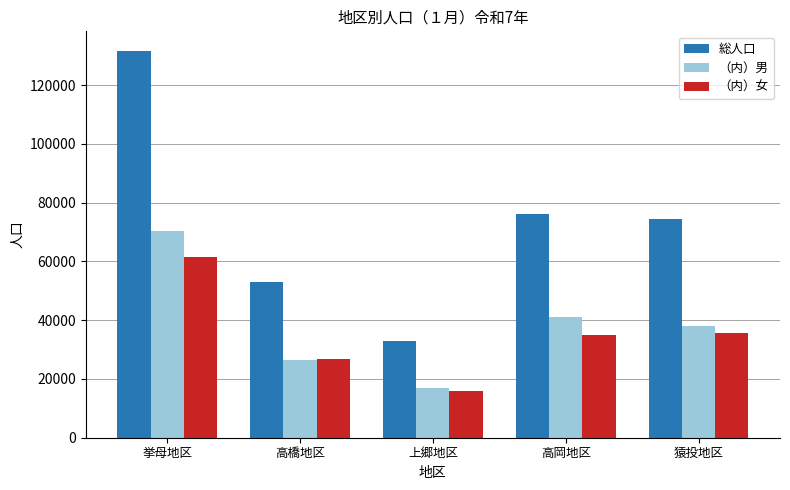

List the series in order of their peak value, highest first.

総人口, （内）男, （内）女